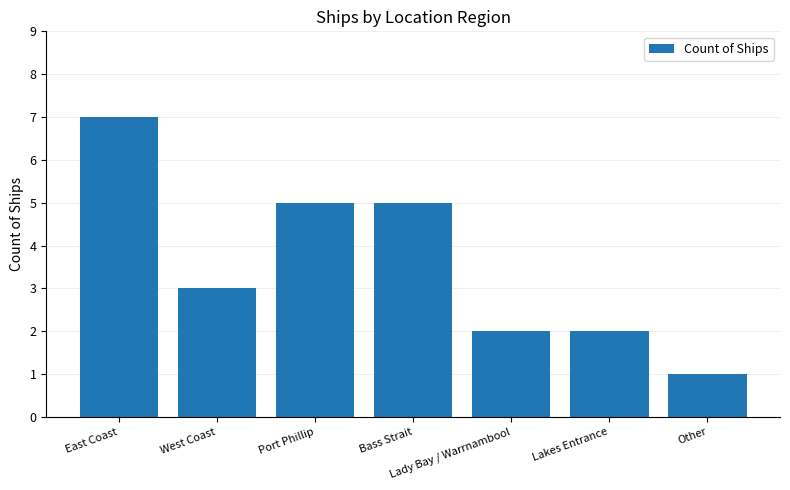

Approximately how many times larger is the value at Lakes Entrance compared to East Coast?

0.3